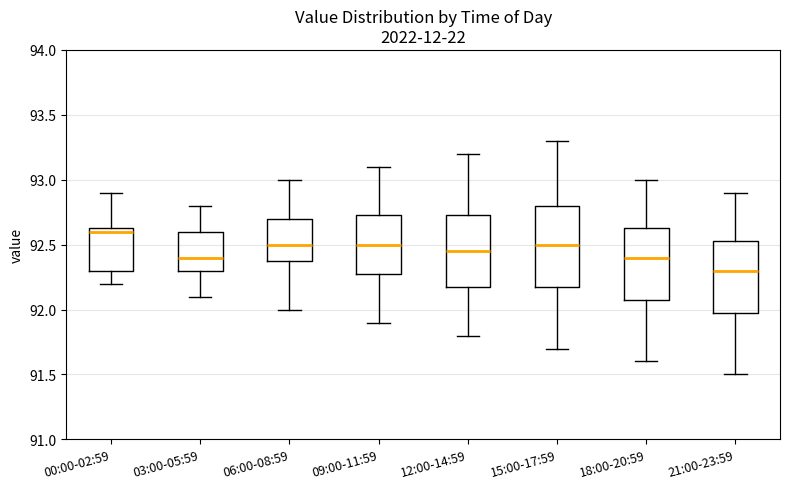

Reading left to right, transcribe this box plot: for each box, give where its median line is, the range the box spans, and where its two whiskers end, as read against the y-axis. The values are not printed on the chart, so give them approximately, as read against the axis.

00:00-02:59: median 92.60, box 92.30 to 92.65, whiskers 92.20 to 92.90
03:00-05:59: median 92.40, box 92.30 to 92.60, whiskers 92.10 to 92.80
06:00-08:59: median 92.50, box 92.40 to 92.70, whiskers 92.00 to 93.00
09:00-11:59: median 92.50, box 92.30 to 92.75, whiskers 91.90 to 93.10
12:00-14:59: median 92.45, box 92.20 to 92.75, whiskers 91.80 to 93.20
15:00-17:59: median 92.50, box 92.20 to 92.80, whiskers 91.70 to 93.30
18:00-20:59: median 92.40, box 92.10 to 92.65, whiskers 91.60 to 93.00
21:00-23:59: median 92.30, box 92.00 to 92.55, whiskers 91.50 to 92.90